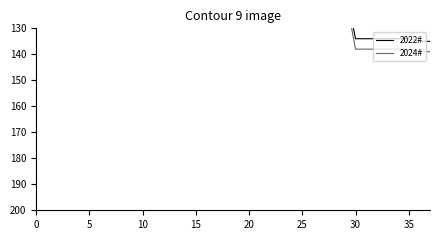

What is the sum of all 2024# values?

2848